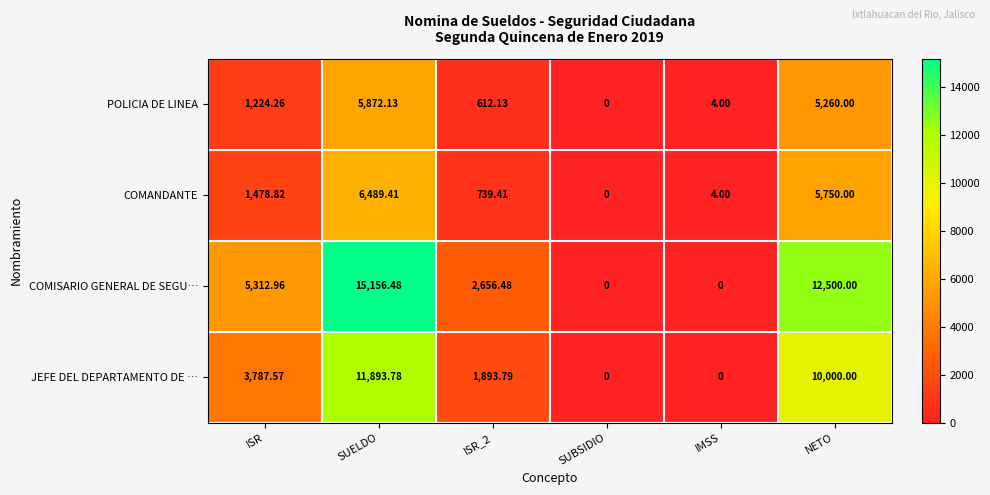

What is the total value across all series at ISR?

11803.6